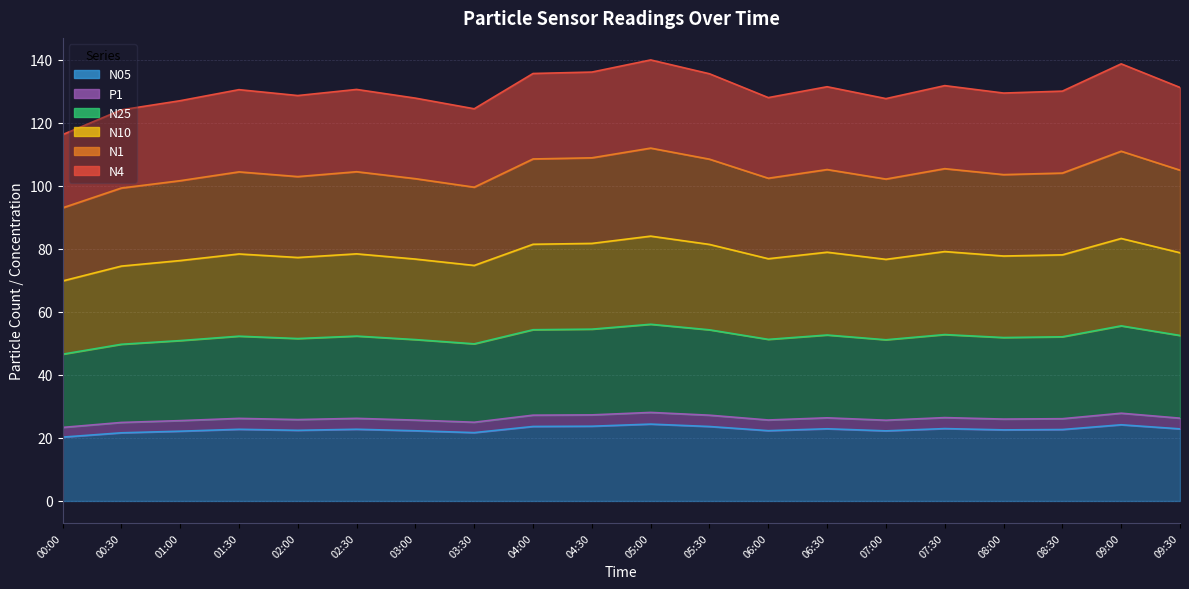

Between 02:30 and 07:30, which series saw the biggest shift?

N4